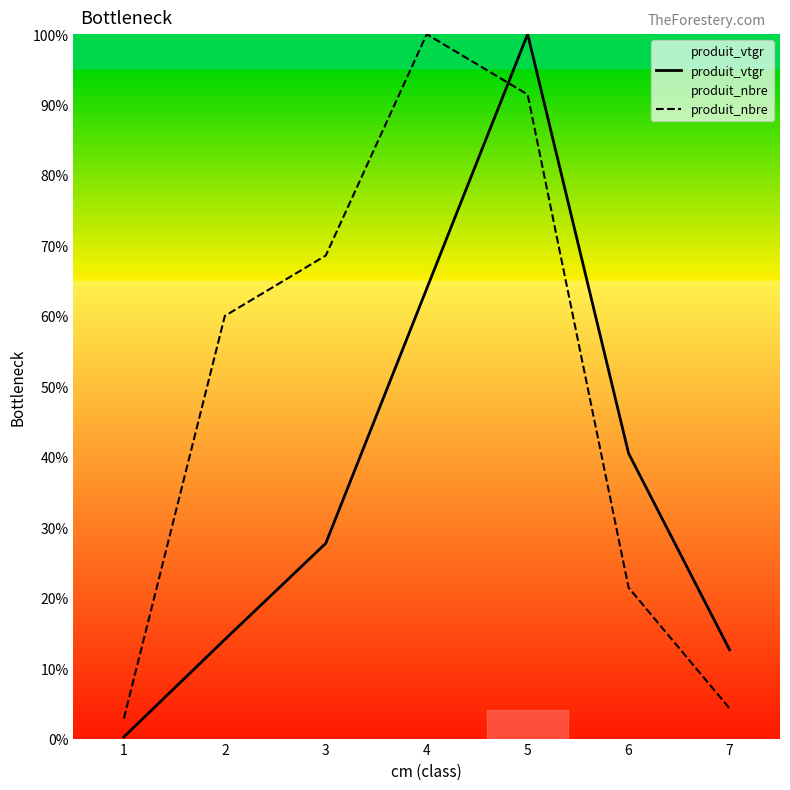

Reading right to left, what are all the values shown in this chart?

produit_vtgr: 7=12.6	6=40.5	5=100.0	4=63.9	3=27.7	2=14.1	1=0.2
produit_nbre: 7=4.3	6=21.4	5=91.4	4=100.0	3=68.6	2=60.0	1=2.9